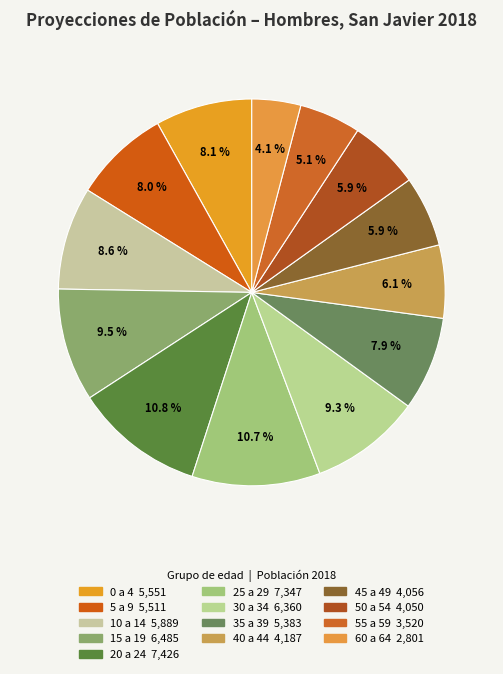

What is the ratio of the value at 30 a 34 to the value at 20 a 24?

0.9